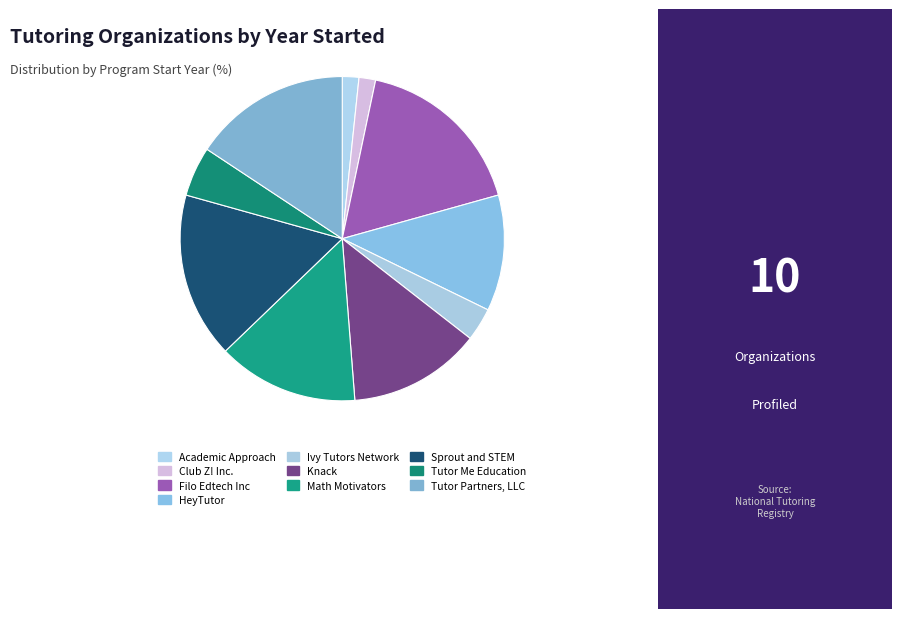

Is there a majority slice in this chart?

No